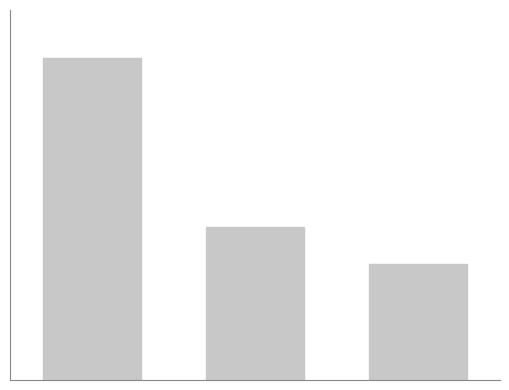

Are the bars horizontal?

No